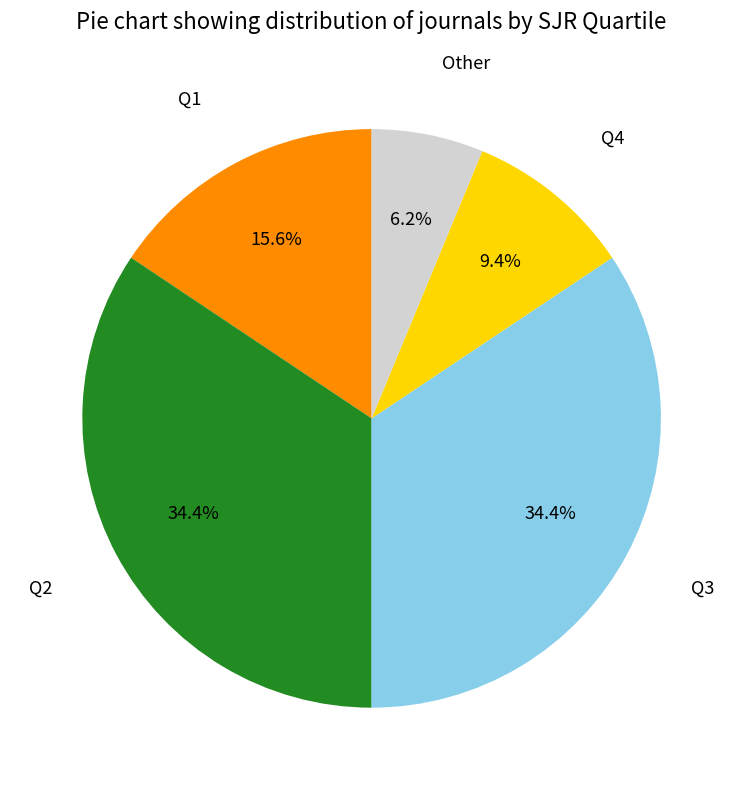

To the nearest percent, what percentage of the pie is Q2?

34%